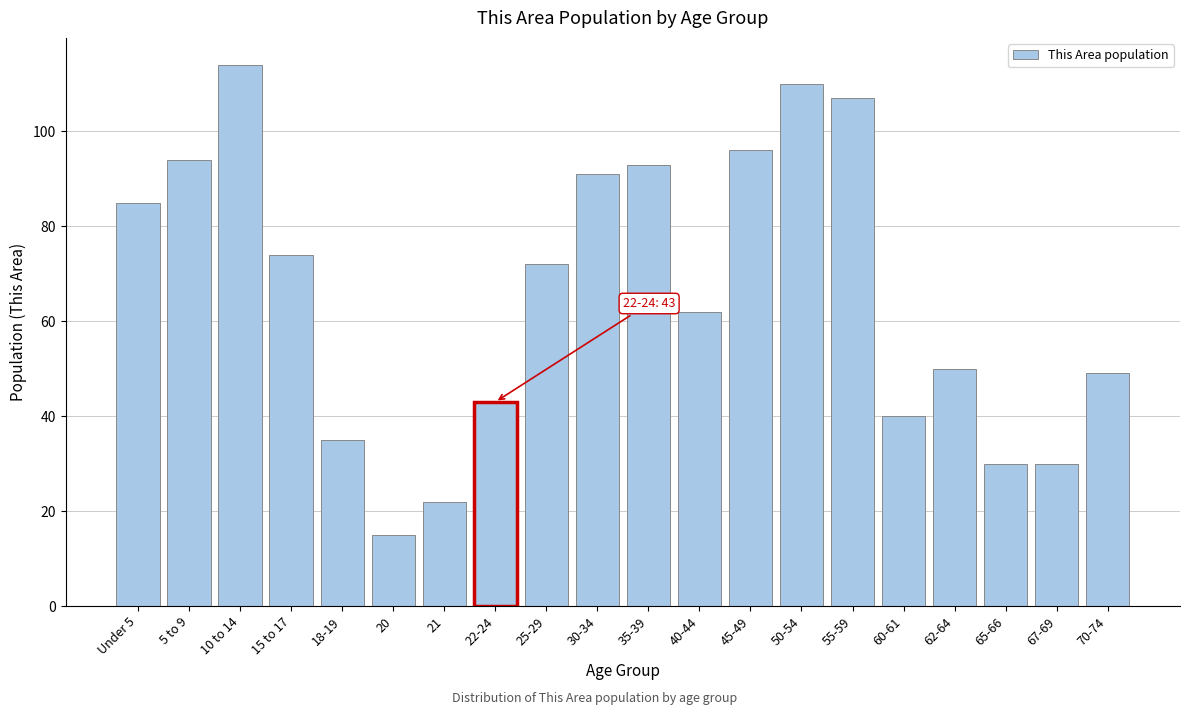

Reading left to right, transcribe all the data shown in this chart.

Under 5=85	5 to 9=94	10 to 14=114	15 to 17=74	18-19=35	20=15	21=22	22-24=43	25-29=72	30-34=91	35-39=93	40-44=62	45-49=96	50-54=110	55-59=107	60-61=40	62-64=50	65-66=30	67-69=30	70-74=49